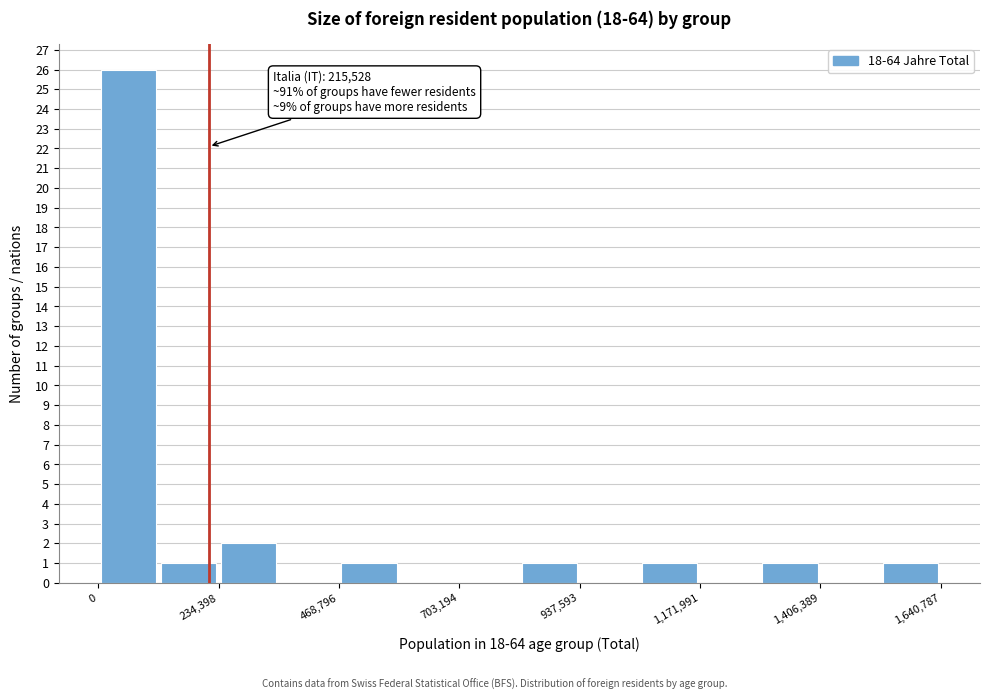

Read against the x-axis, roughly where is the centre of the tallest bar?

50000